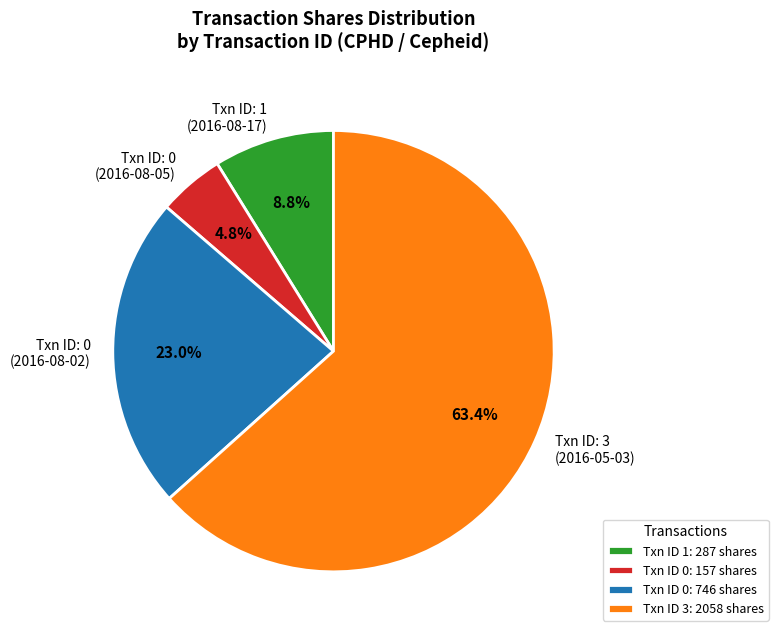

Is Txn ID: 0 (2016-08-05) the majority of the pie?

No